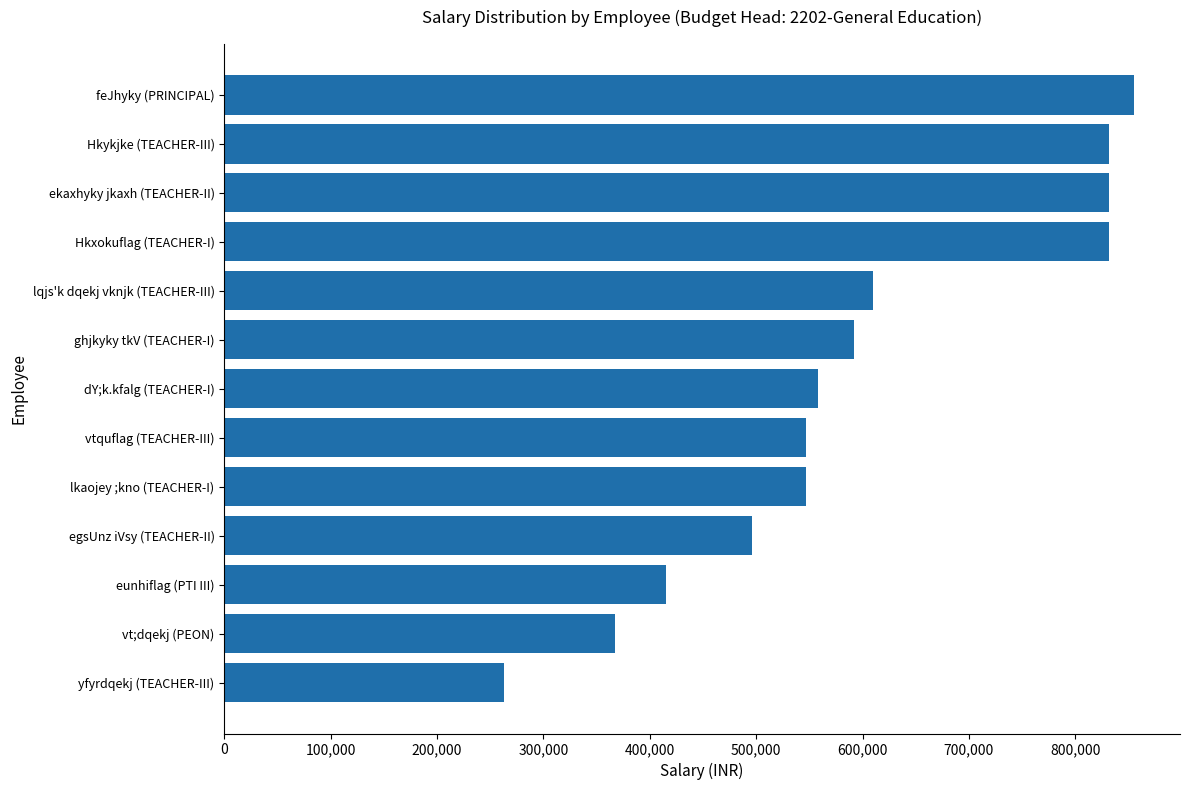

What is the difference between the maximum and minimum values?

592800